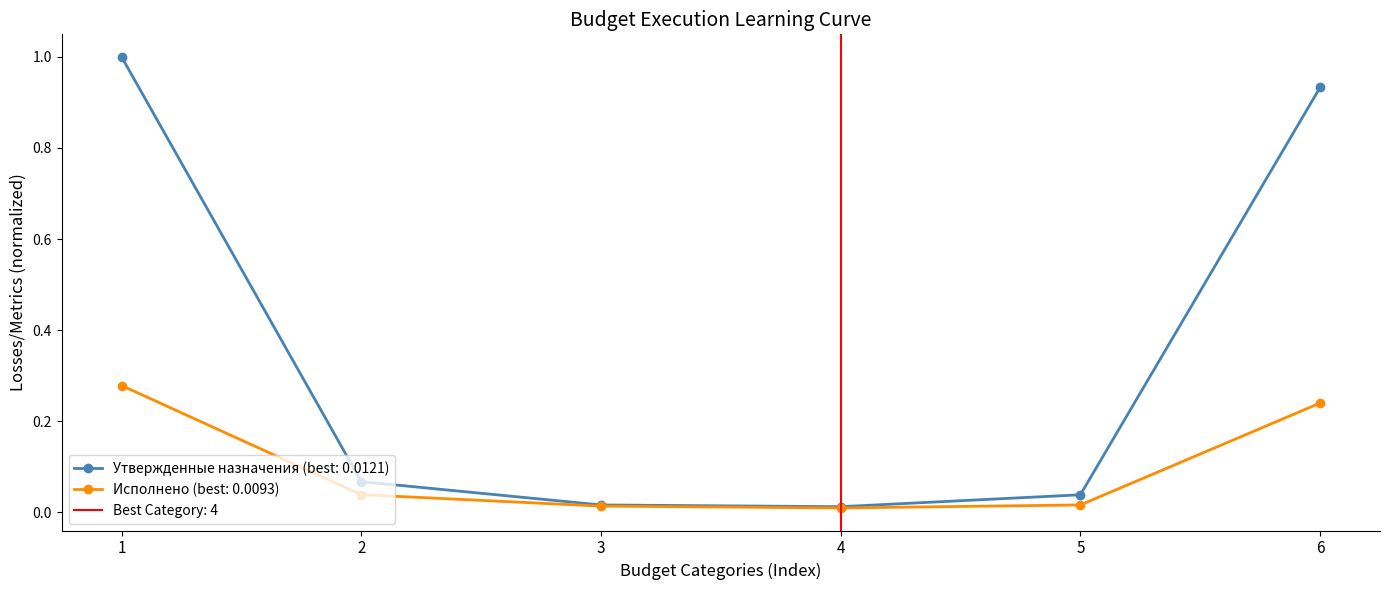

How many interior local valleys does the Утвержденные бюджетные назначения series have?

1